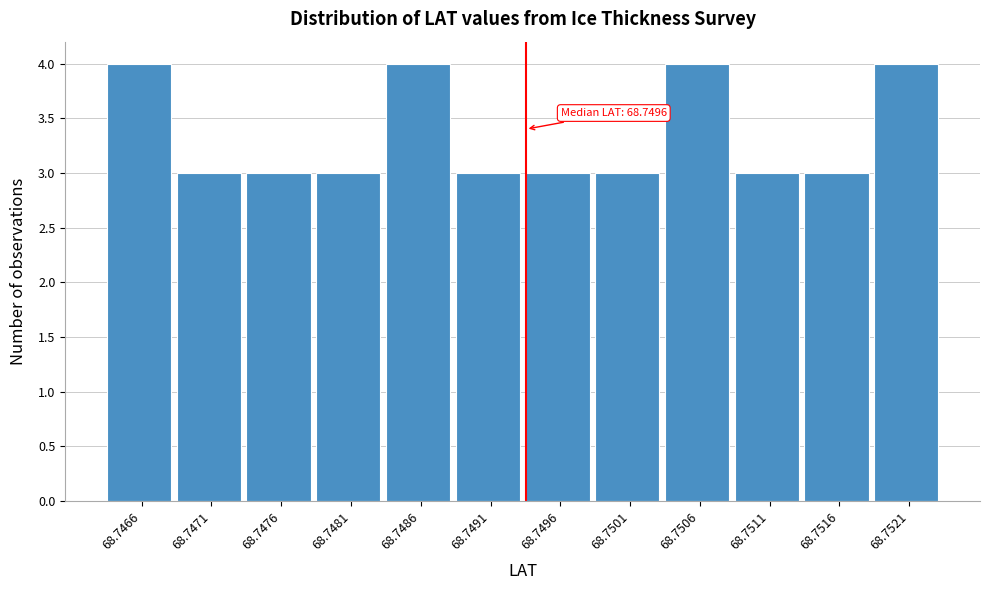

Reading left to right, extract all data points from this chart.

68.7466=4	68.7471=3	68.7476=3	68.7481=3	68.7486=4	68.7491=3	68.7496=3	68.7501=3	68.7506=4	68.7511=3	68.7516=3	68.7521=4